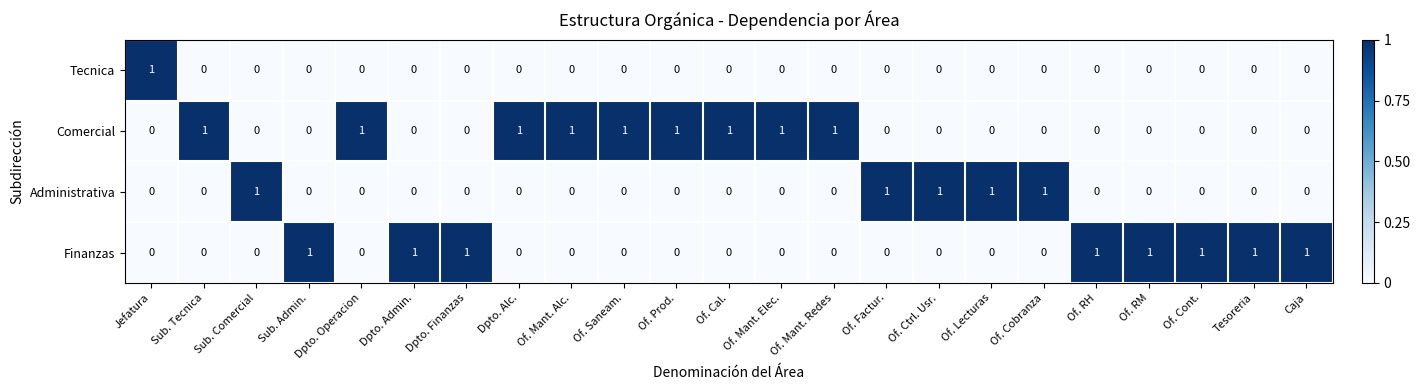

How many Tecnica values are between 0 and 1?

23